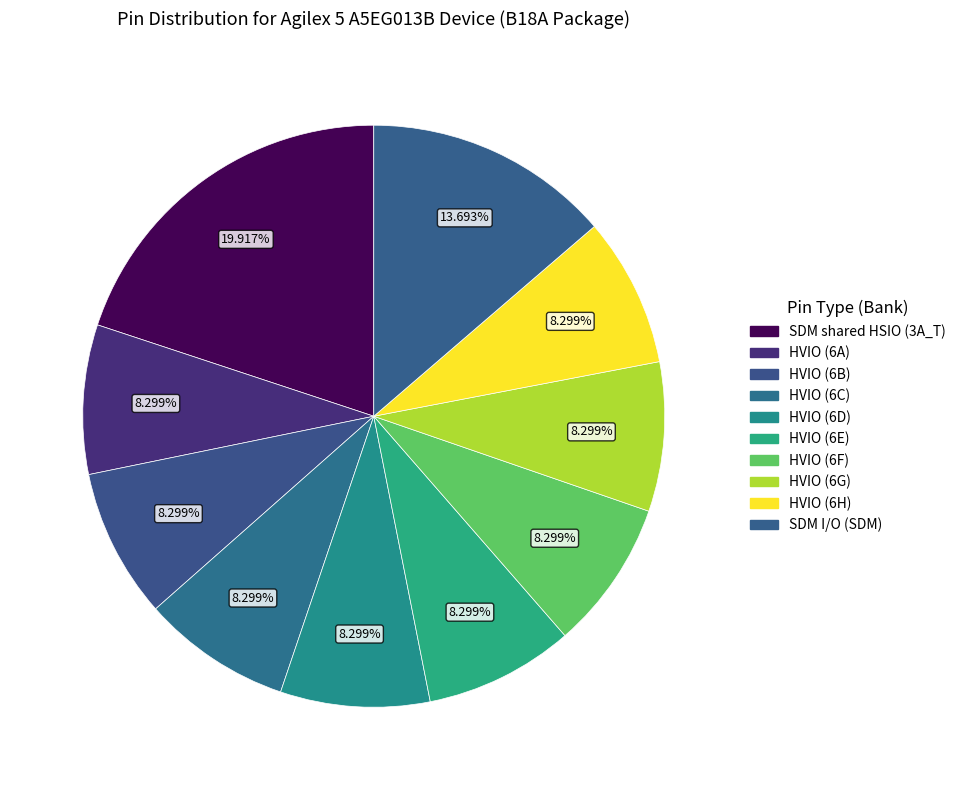

What percentage do HVIO (6A) and HVIO (6F) together represent?

16.6%